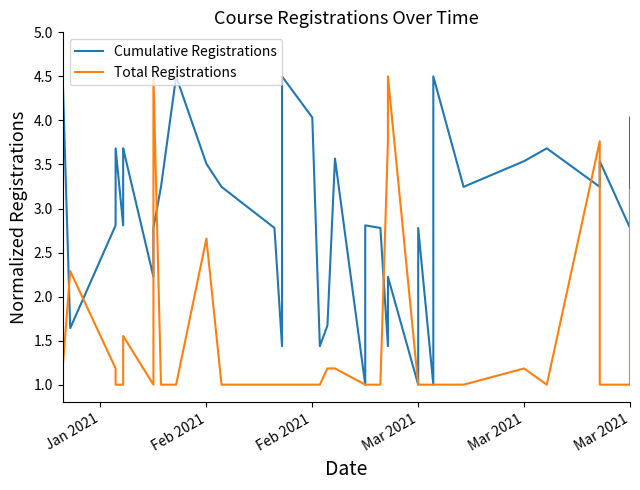

How many intersections are there between Total Registrations and Cumulative Registrations?

7